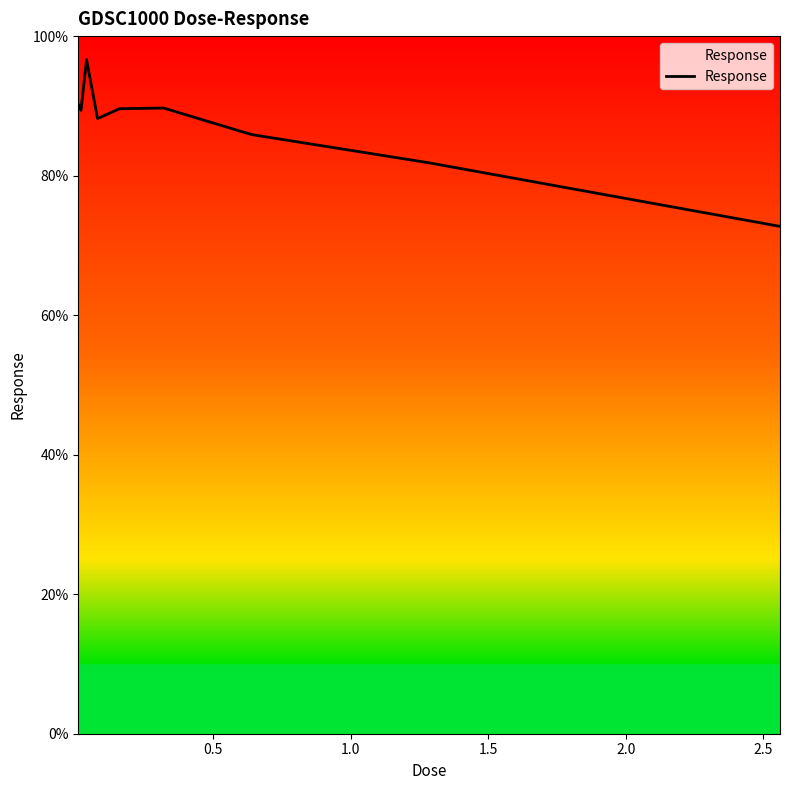

What is the difference between the second highest and minimum values?

17.5